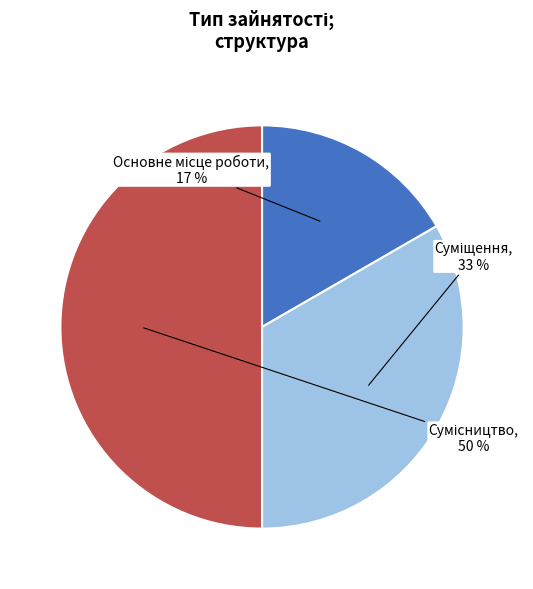

To the nearest percent, what is the difference between the largest and smallest slice percentages?

33%